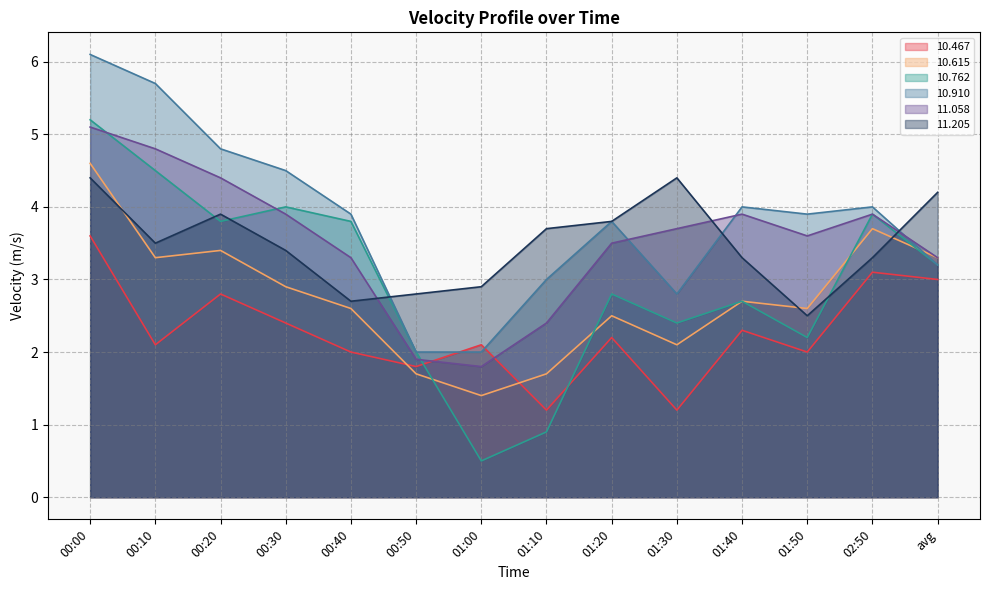

Which series has the widest spread of values?

10.762